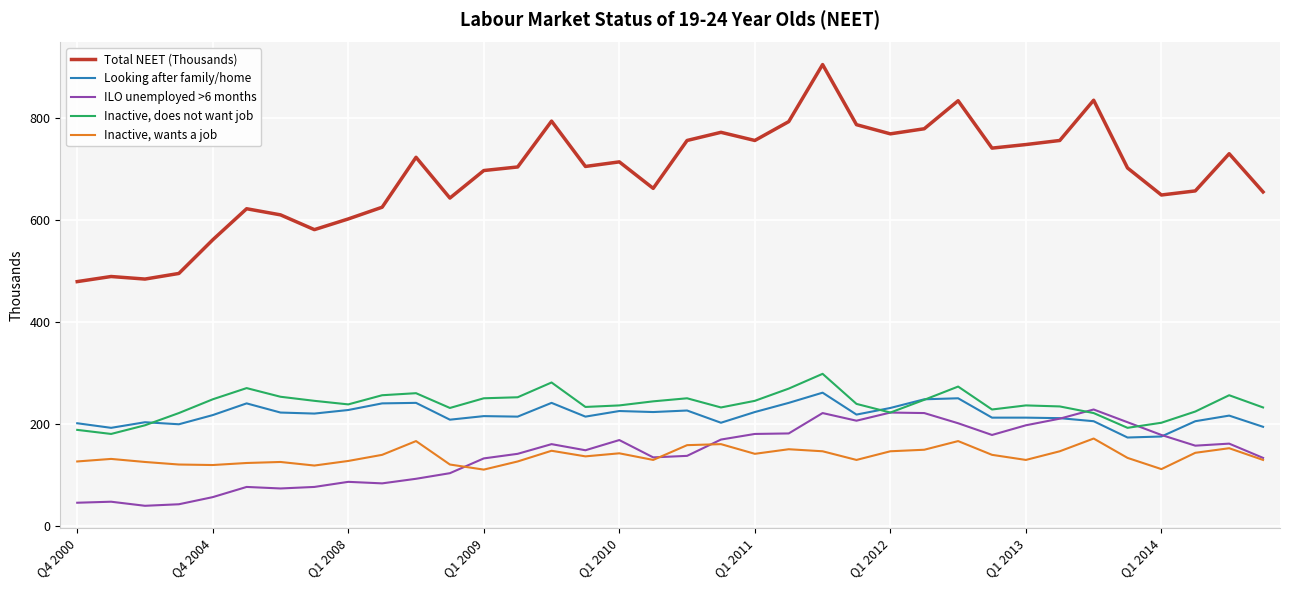

What is the smallest value displayed?

39